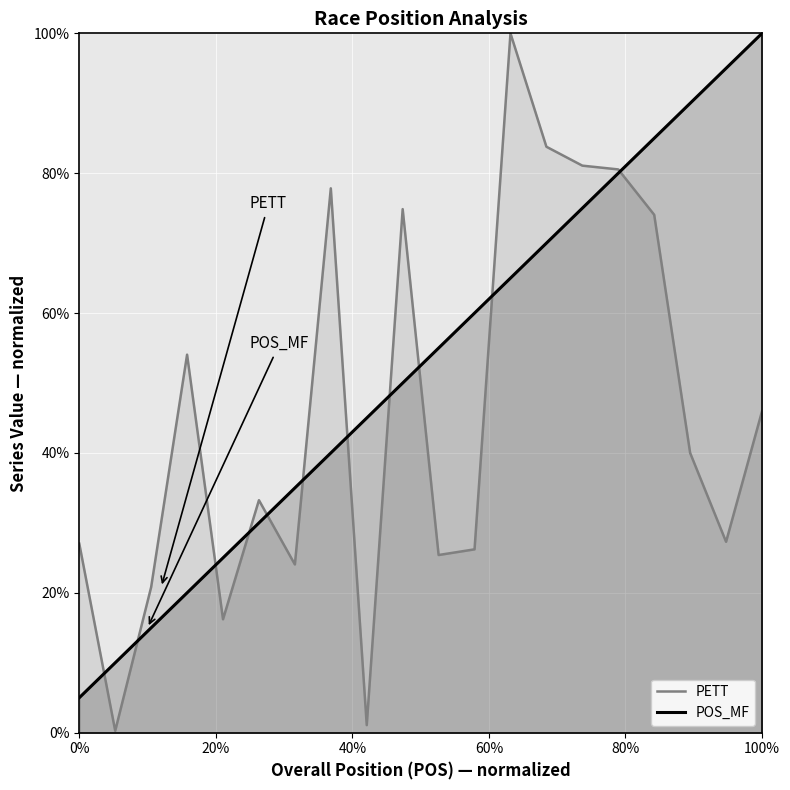

Rank the series by their average value, from highest to lowest.

POS_MF, PETT